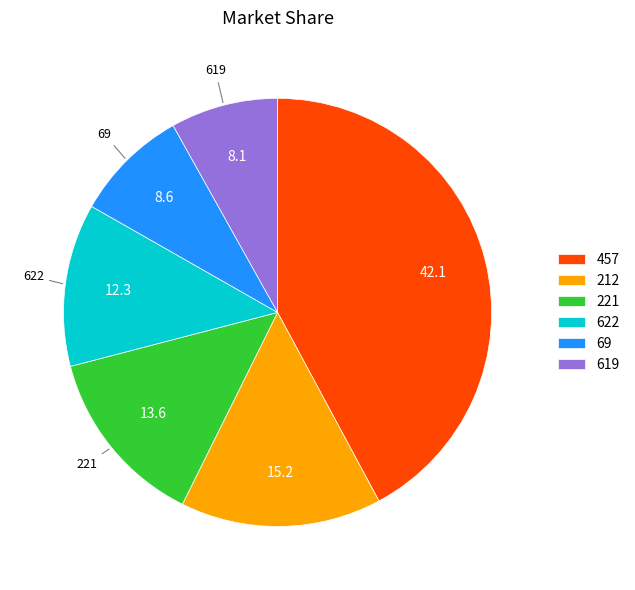

What is the largest slice in the pie chart?

457